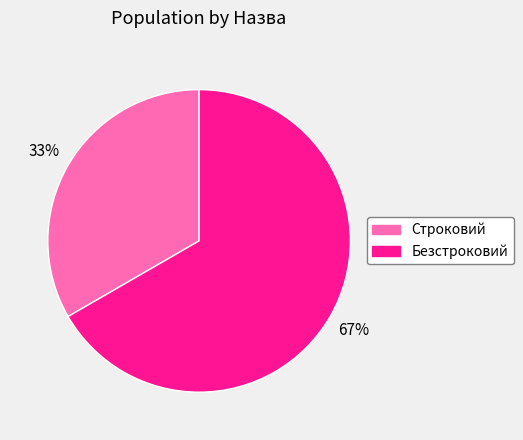

Approximately how many times larger is the value at Безстроковий compared to Строковий?

2.0